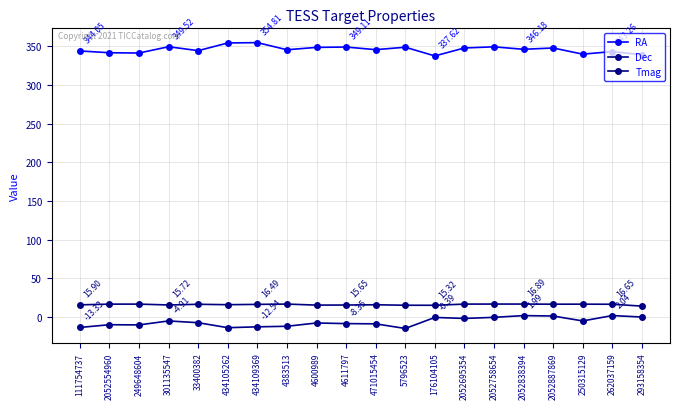

What is the sum of the Tmag values at 250315129 and 434109369?

33.3